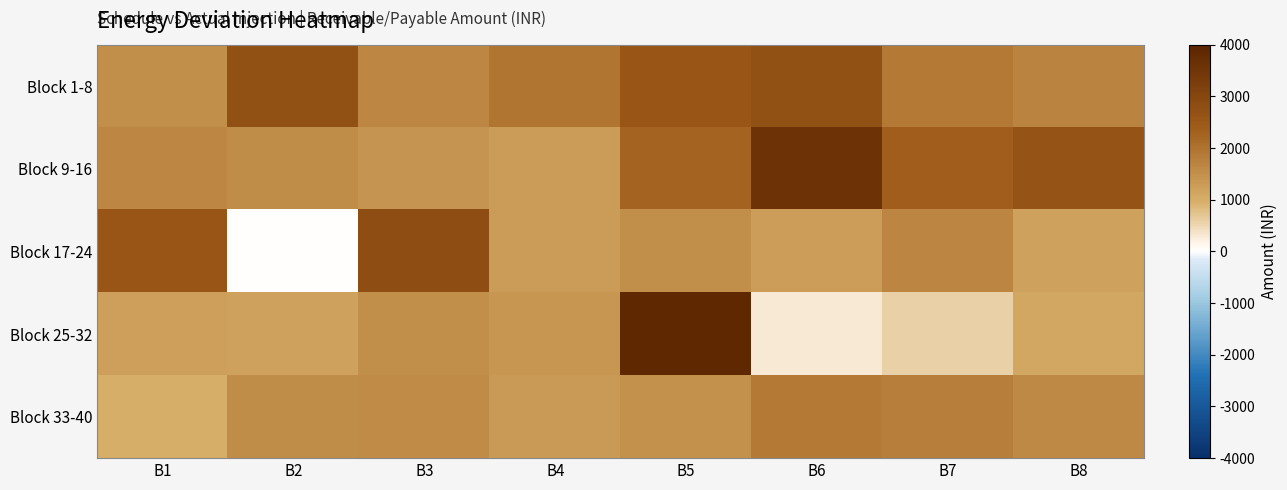

At which category is the sum across all series the highest?

B5